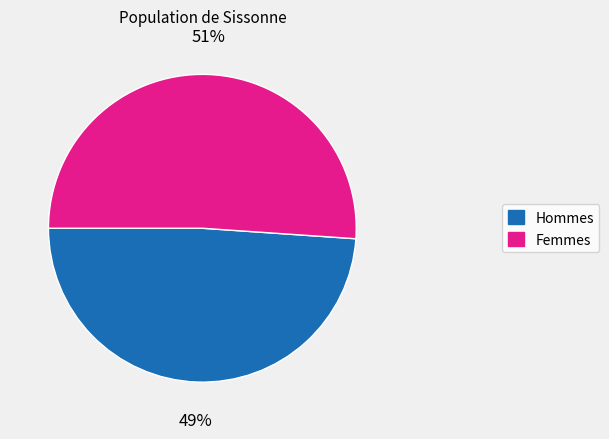

Is there any slice that represents more than half of the pie?

Yes